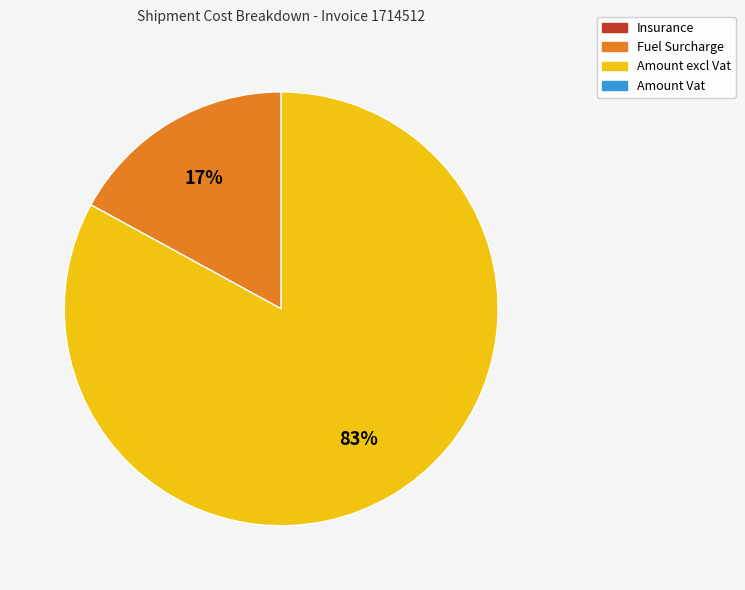

To the nearest percent, what is the difference between the largest and smallest slice percentages?

66%